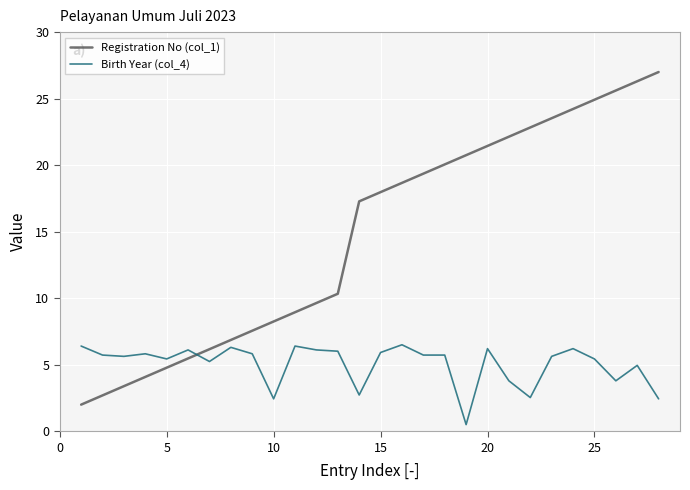

How many times do Birth Year (col_4) and Registration No (col_1) cross each other?

1